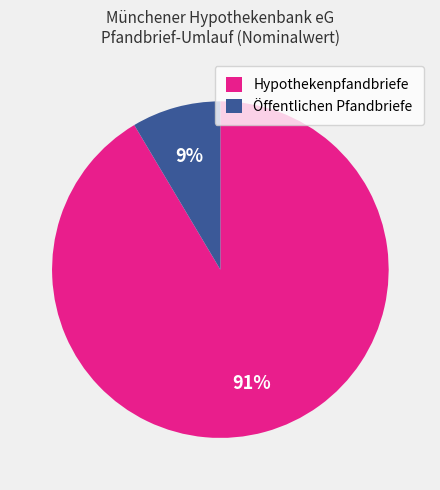

Between Öffentlichen Pfandbriefe and Hypothekenpfandbriefe, which is larger?

Hypothekenpfandbriefe